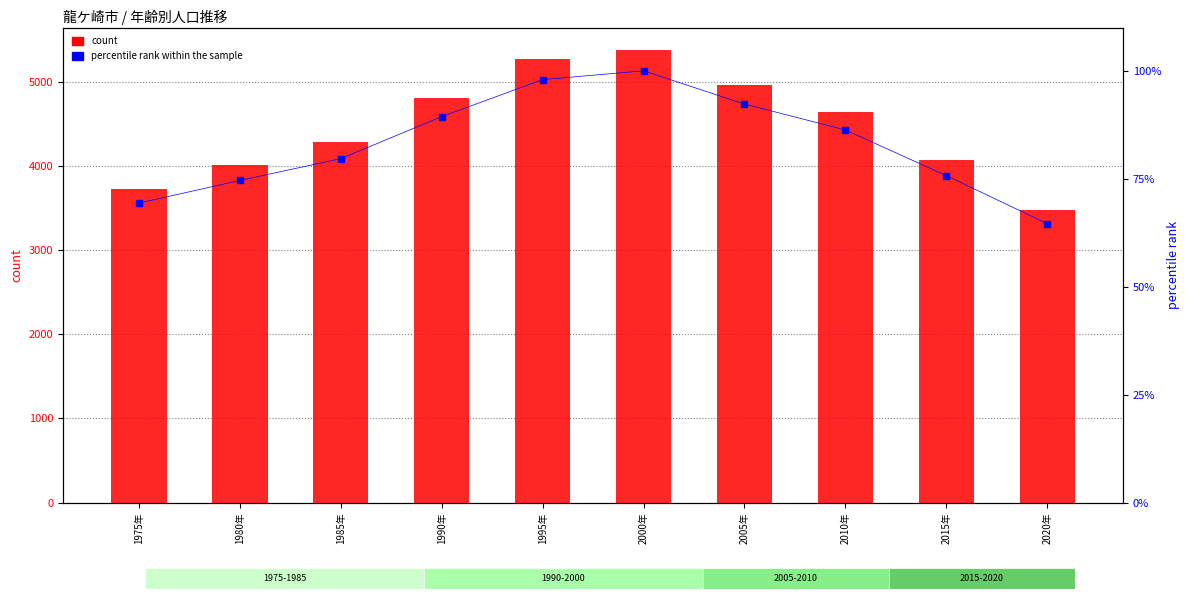

Reading left to right, transcribe all the data shown in this chart.

count: 3727.0	4009.0	4280.0	4803.0	5264.0	5373.0	4960.0	4637.0	4069.0	3471.0
percentile rank within the sample: 69.4	74.6	79.7	89.4	98.0	100.0	92.3	86.3	75.7	64.6